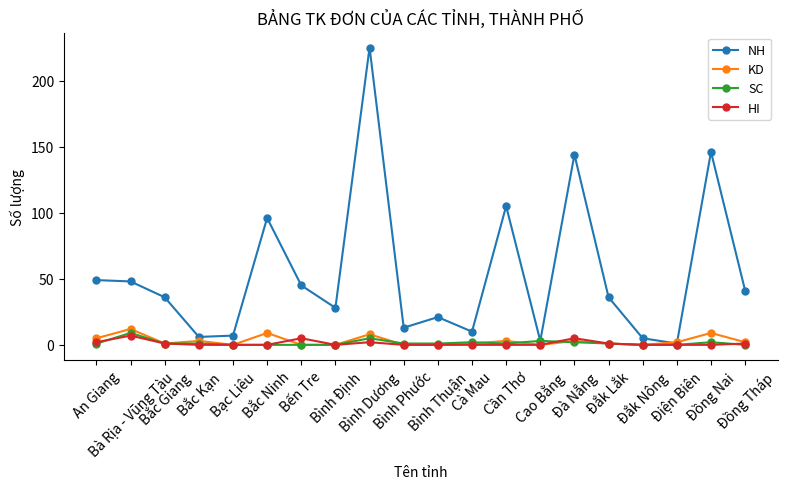

Which series has the largest range (max minus min)?

NH